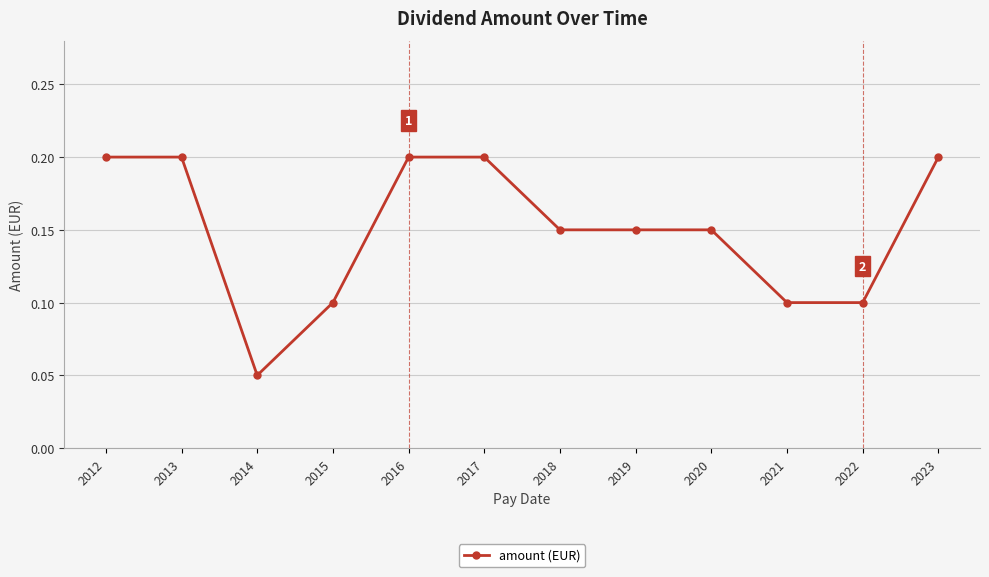

What is the change in value from 2014 to 2019?

+0.1